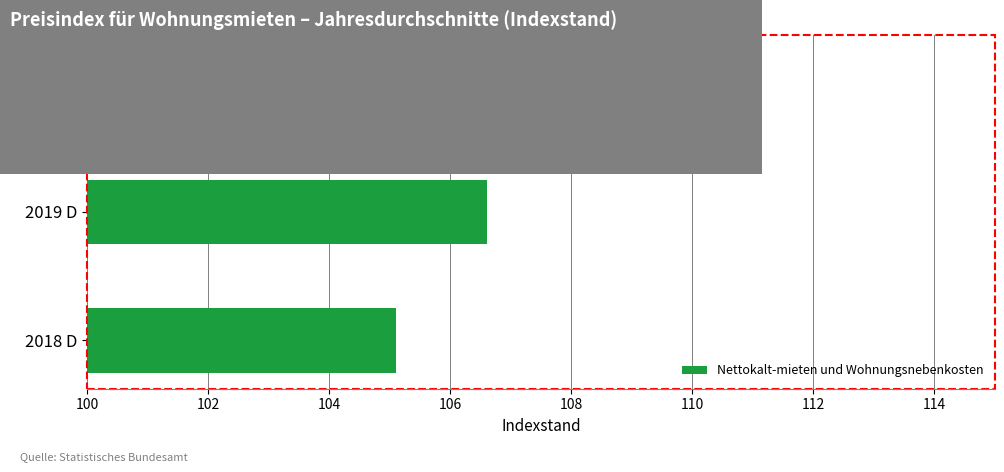

Is it true that the value at 2018 D is 105.1?

True